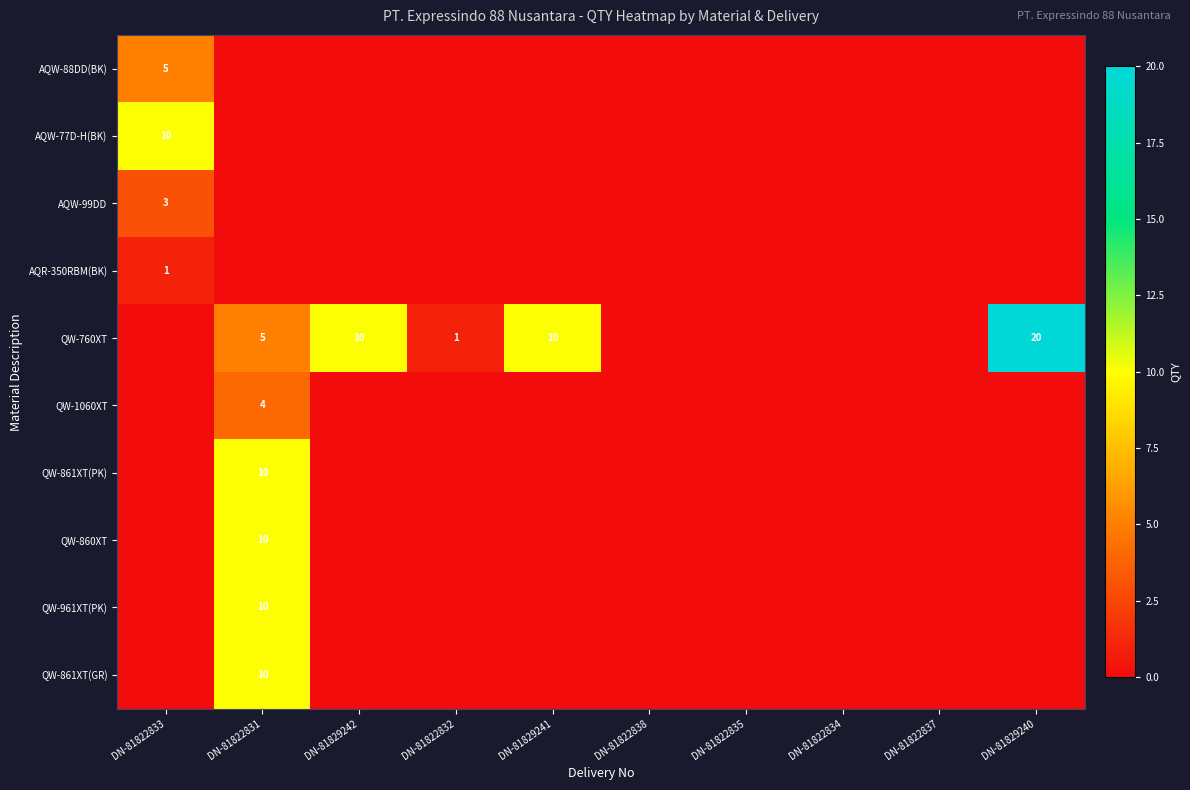

At which category is the sum across all series the highest?

DN-81822831